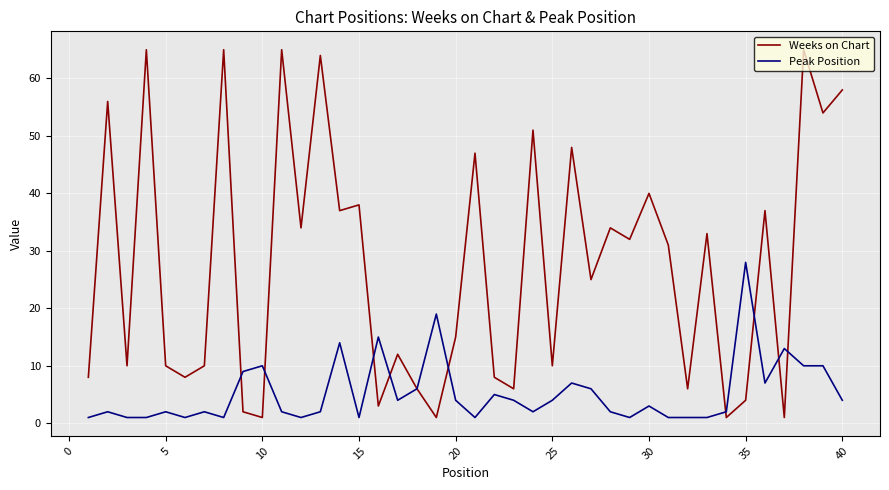

List the series in order of their peak value, highest first.

Weeks on Chart, Peak Position